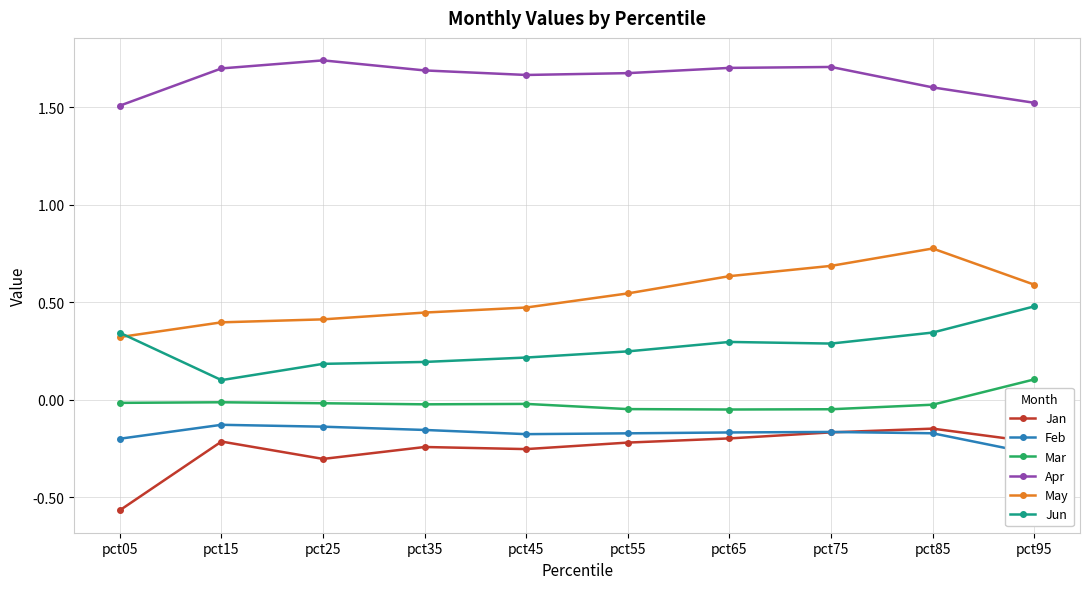

What is the difference between the highest and lowest values at pct95?

1.8